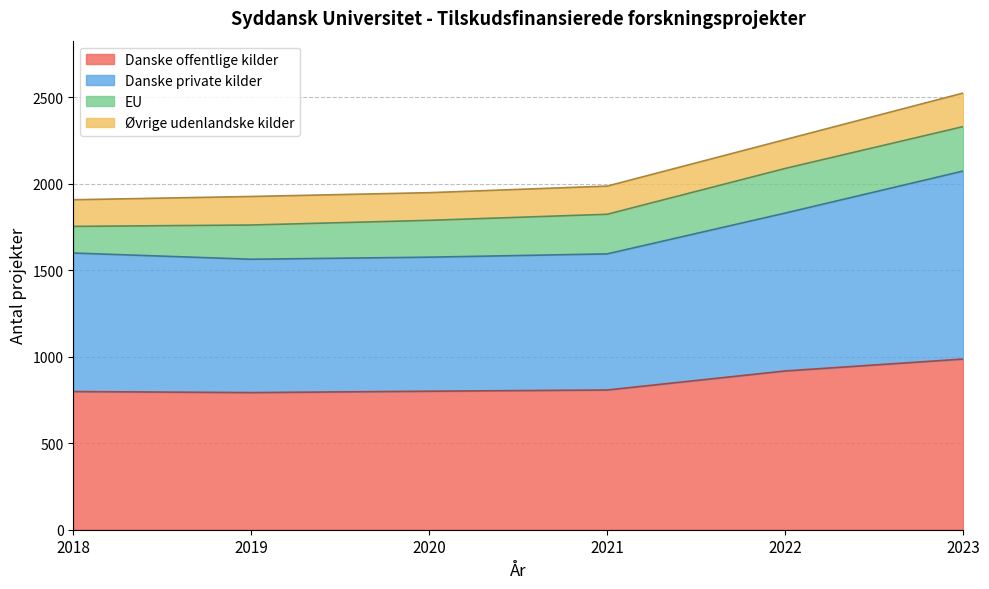

The value of Danske offentlige kilder at 2018 is 799. True or false?

True